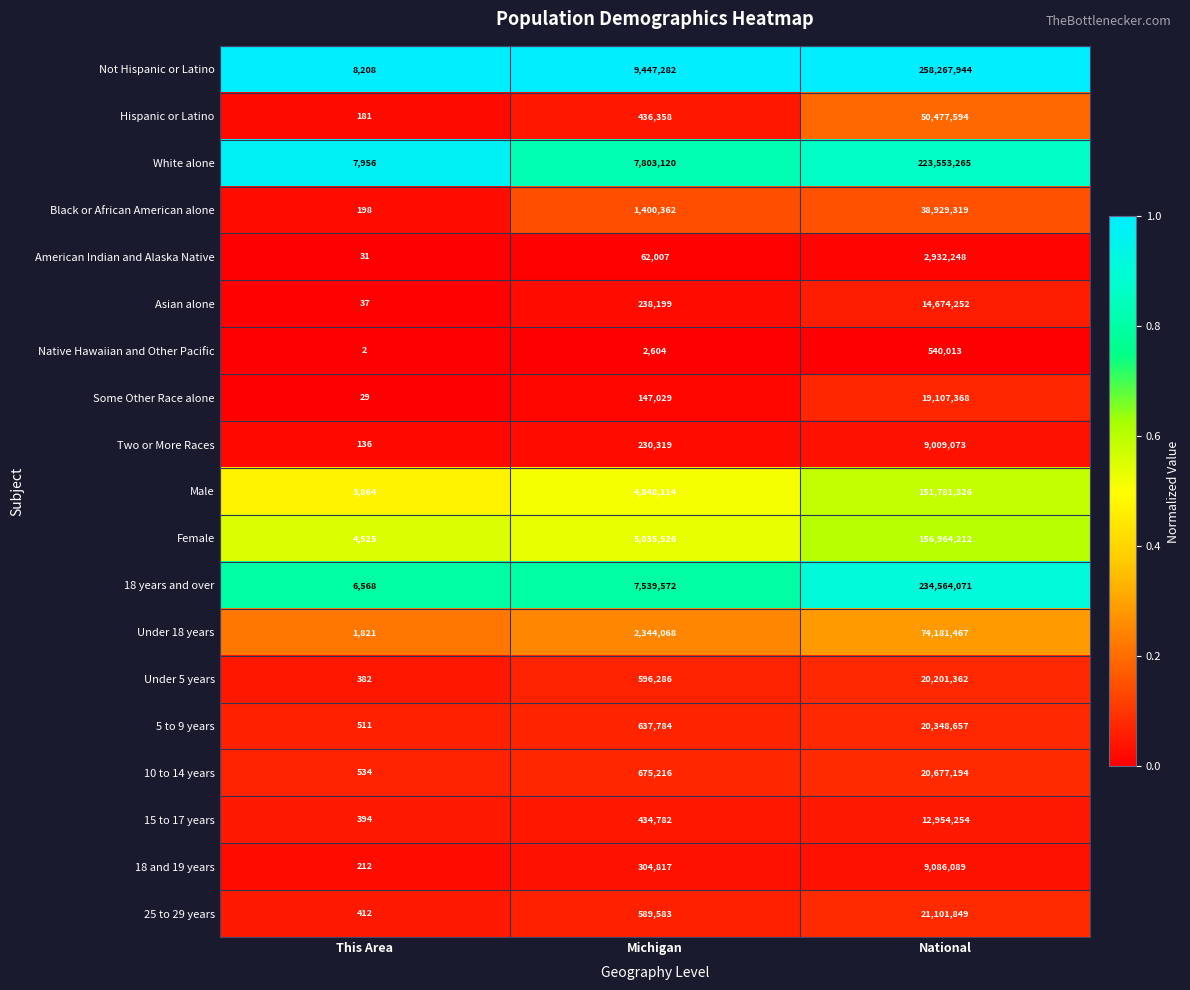

Where is Hispanic or Latino nearest to the value 25238887?

Michigan